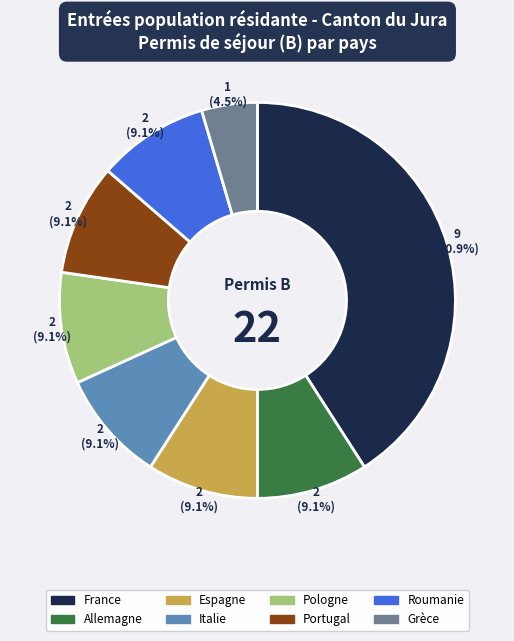

How much of the chart is everything except Pologne?

90.9%